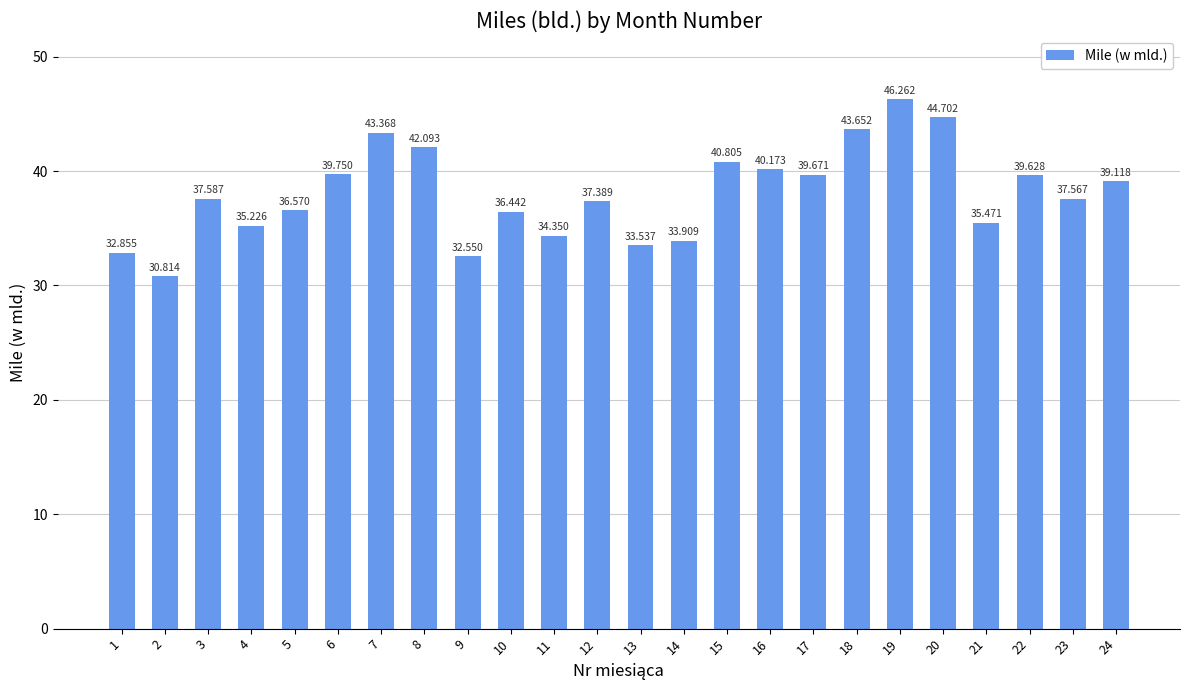

What is the change in value from 1 to 23?

+4.7